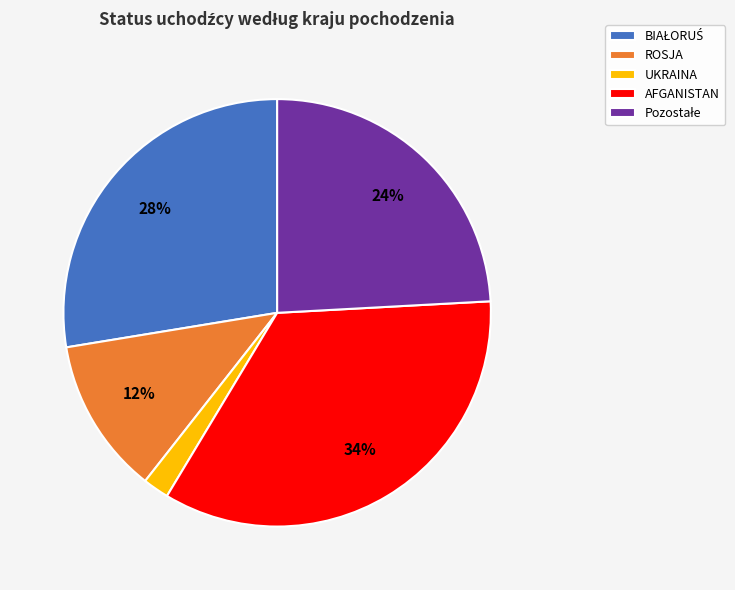

To the nearest percent, what is the combined percentage of UKRAINA and AFGANISTAN?

36%